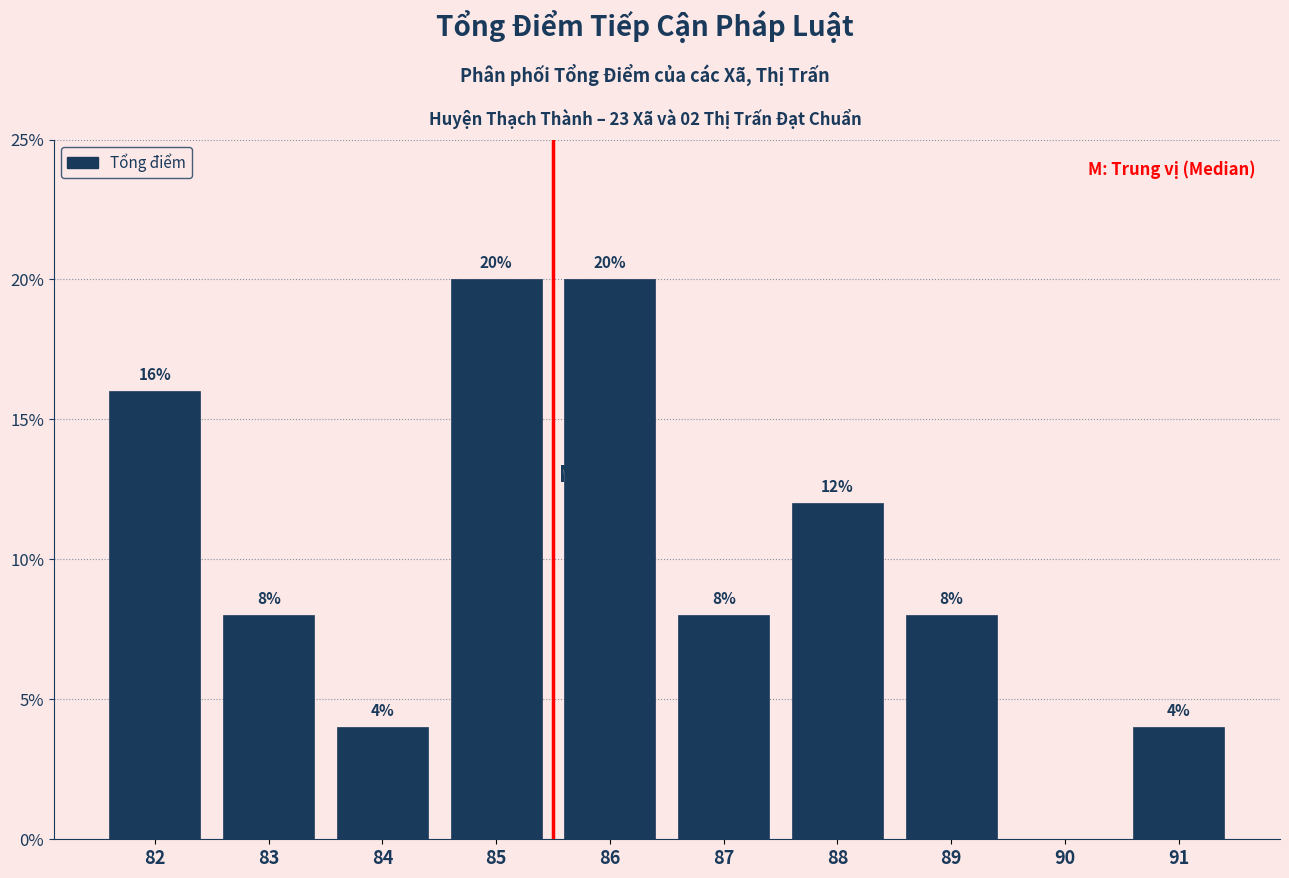

Reading left to right, extract all data points from this chart.

82=16	83=8	84=4	85=20	86=20	87=8	88=12	89=8	90=0	91=4